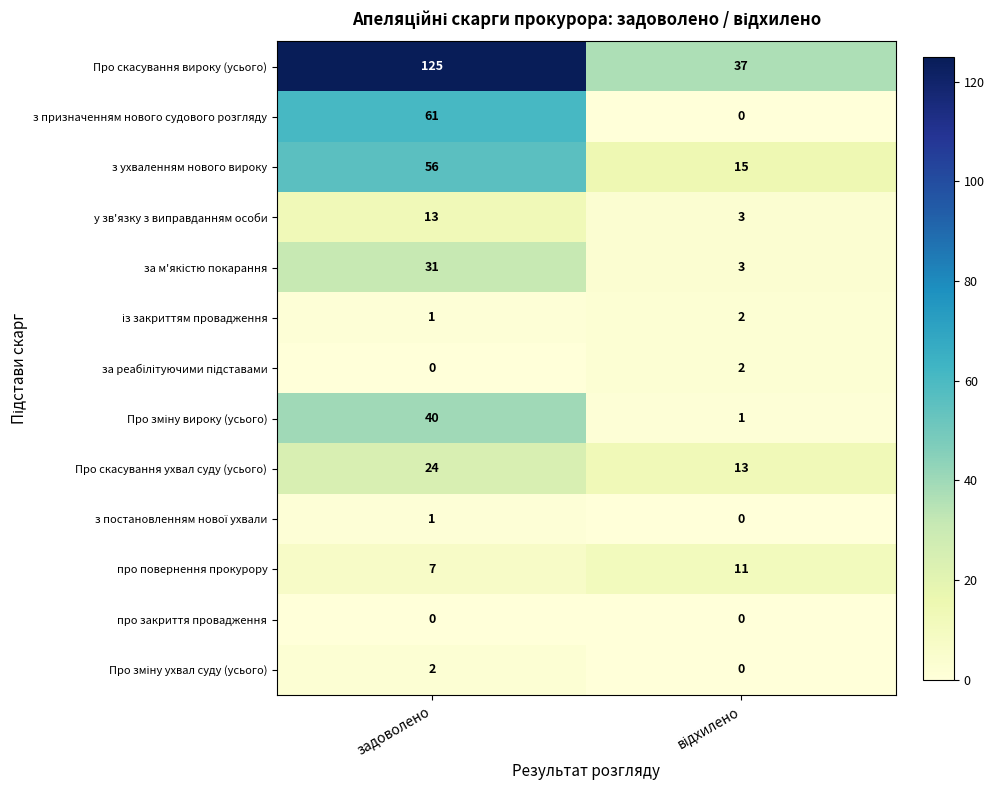

What is the sum of all у зв'язку з виправданням особи values?

16